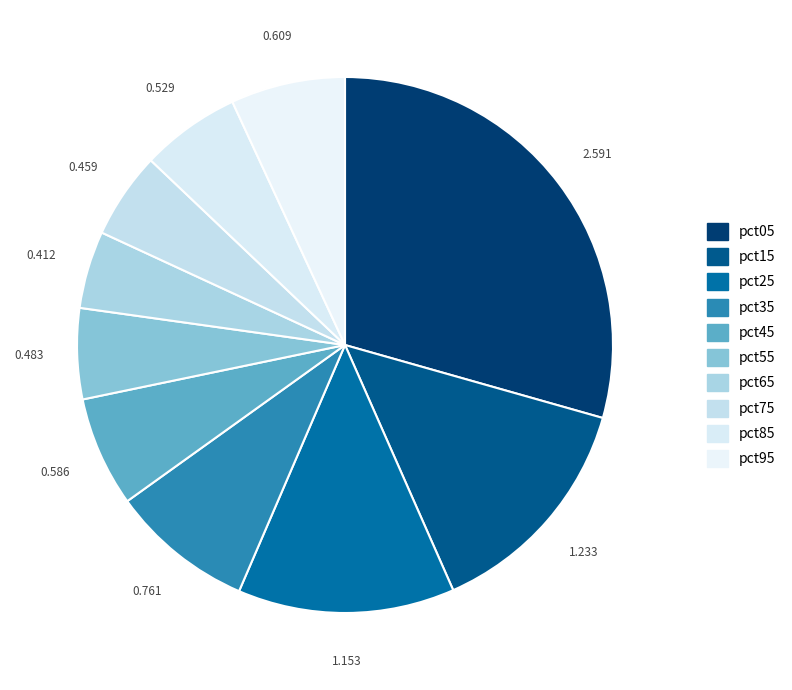

To the nearest percent, what is the average slice percentage?

10%